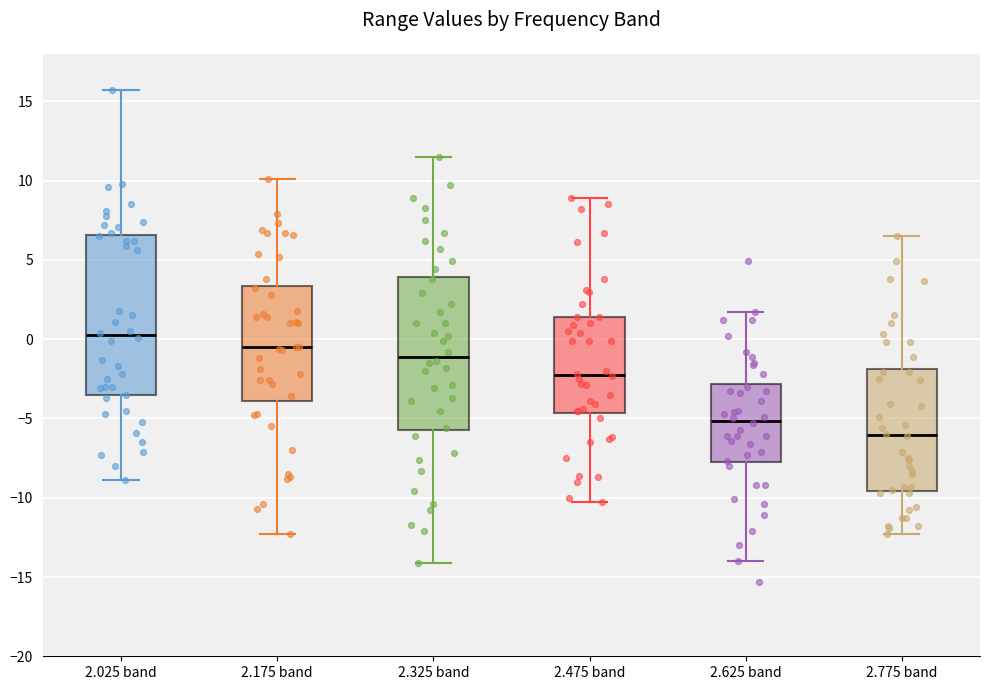

Where does the lower whisker of the box for 2.625 band end on the y-axis? The values are not printed on the chart, so give them approximately, as read against the axis.

-14.0